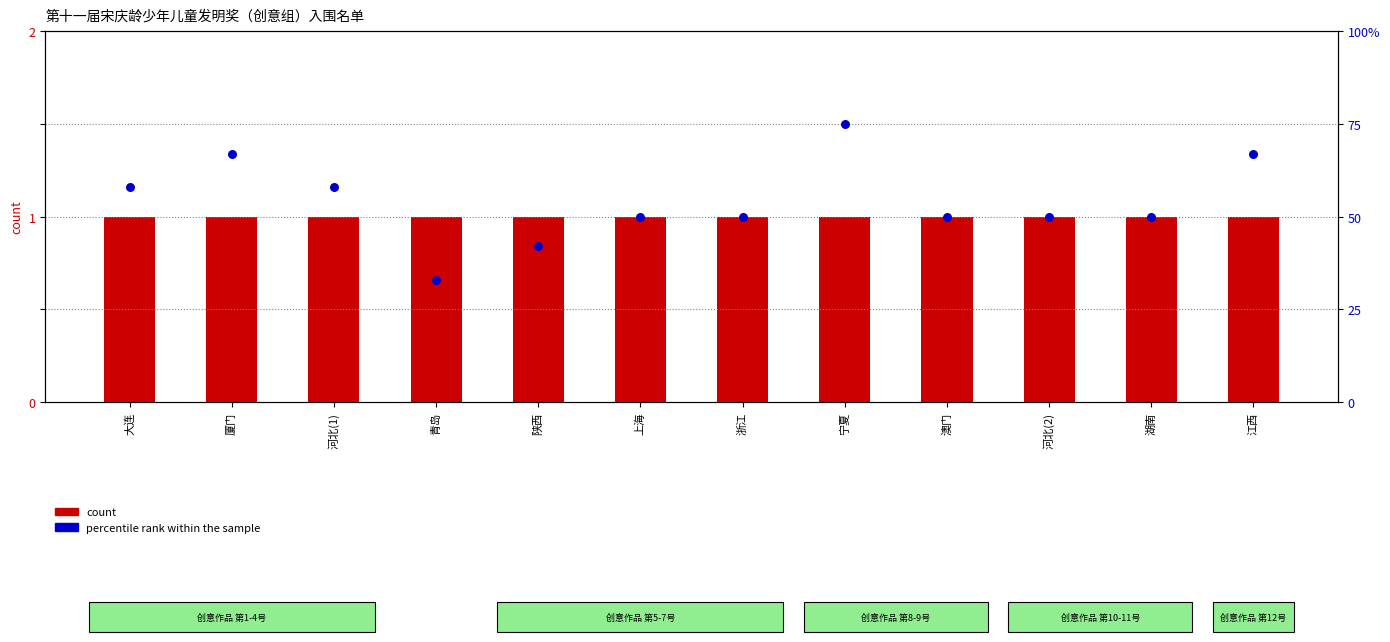

Which series contains the lowest Y value?

count